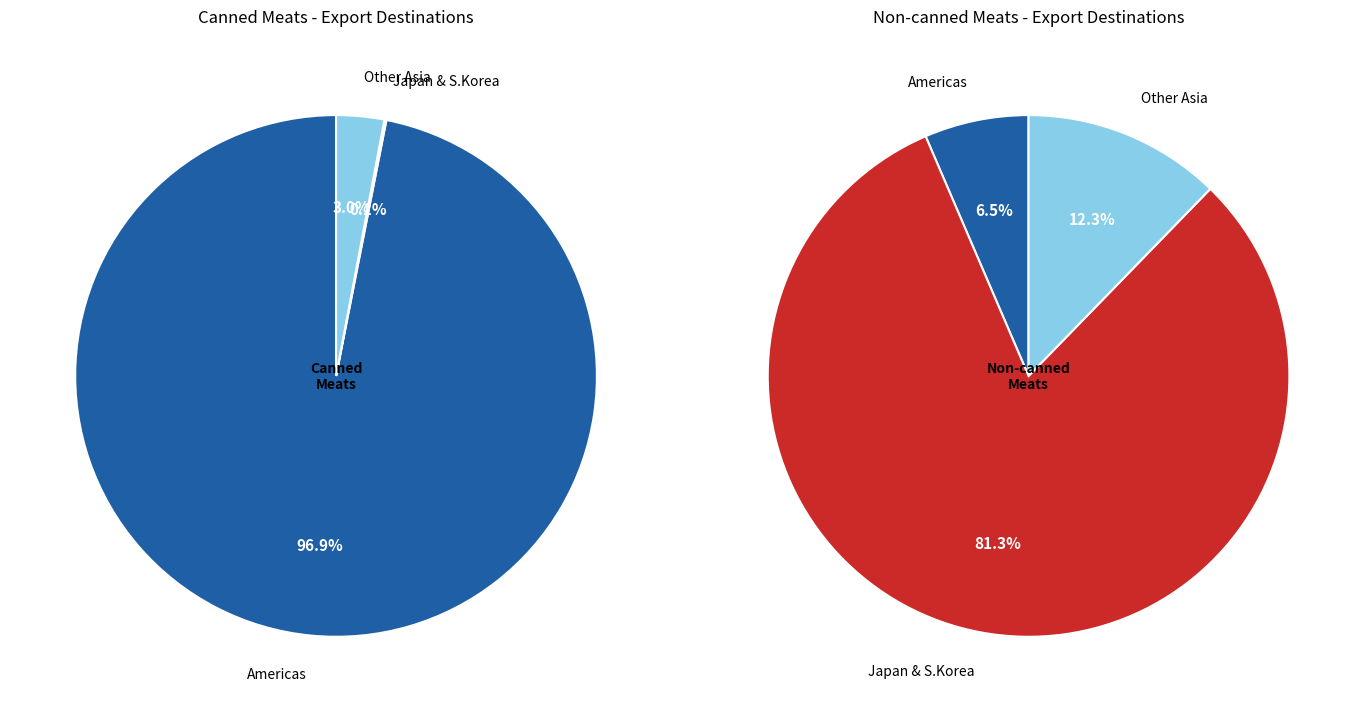

True or false: USA West accounts for 1% of the total.

False